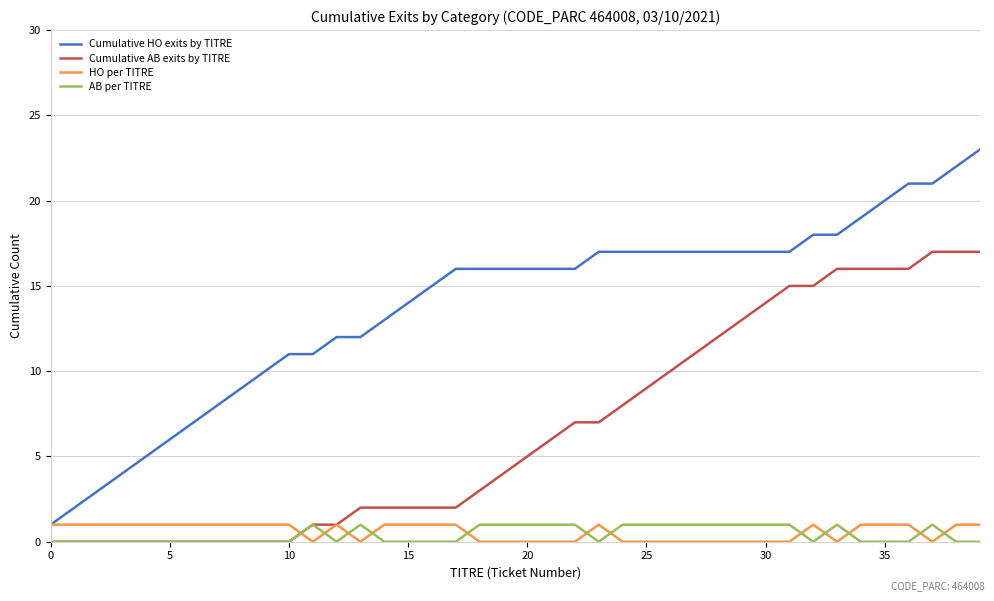

What is the average value of the Cumulative HO exits by TITRE series?

14